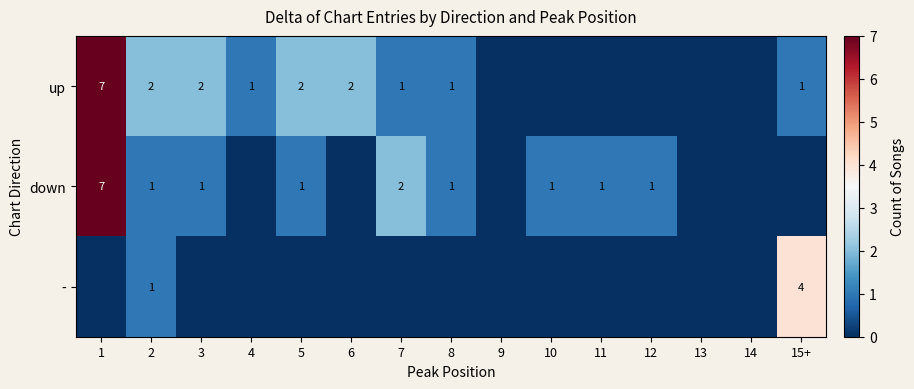

True or false: down has a value of 1 at 8.

True